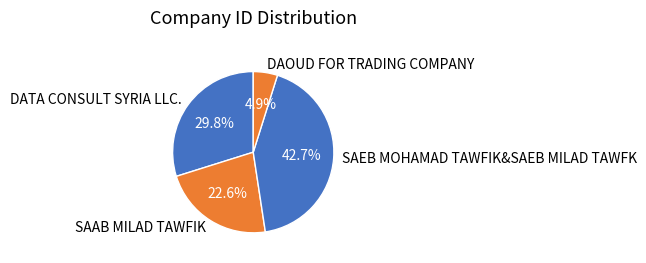

Does SAAB MILAD TAWFIK represent more than half of the total?

No